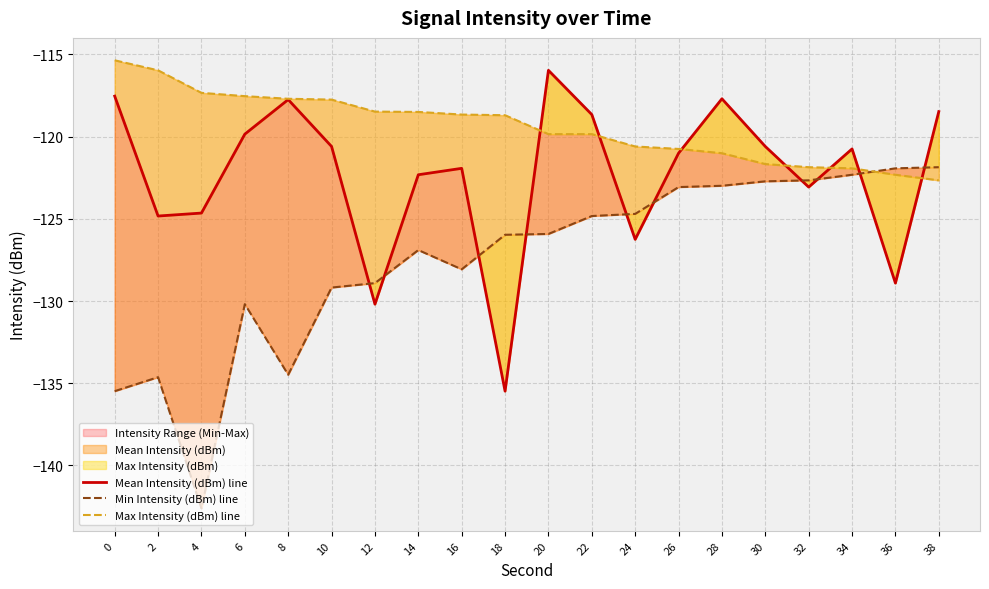

What value does the Mean Intensity (dBm) line series have at 16?

-121.9